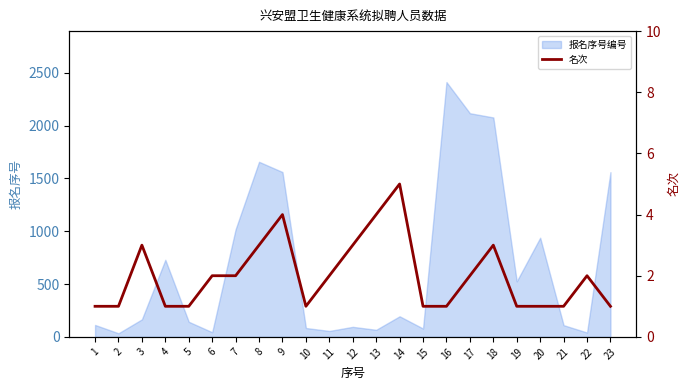

What is the maximum value for 报名序号编号?

2413